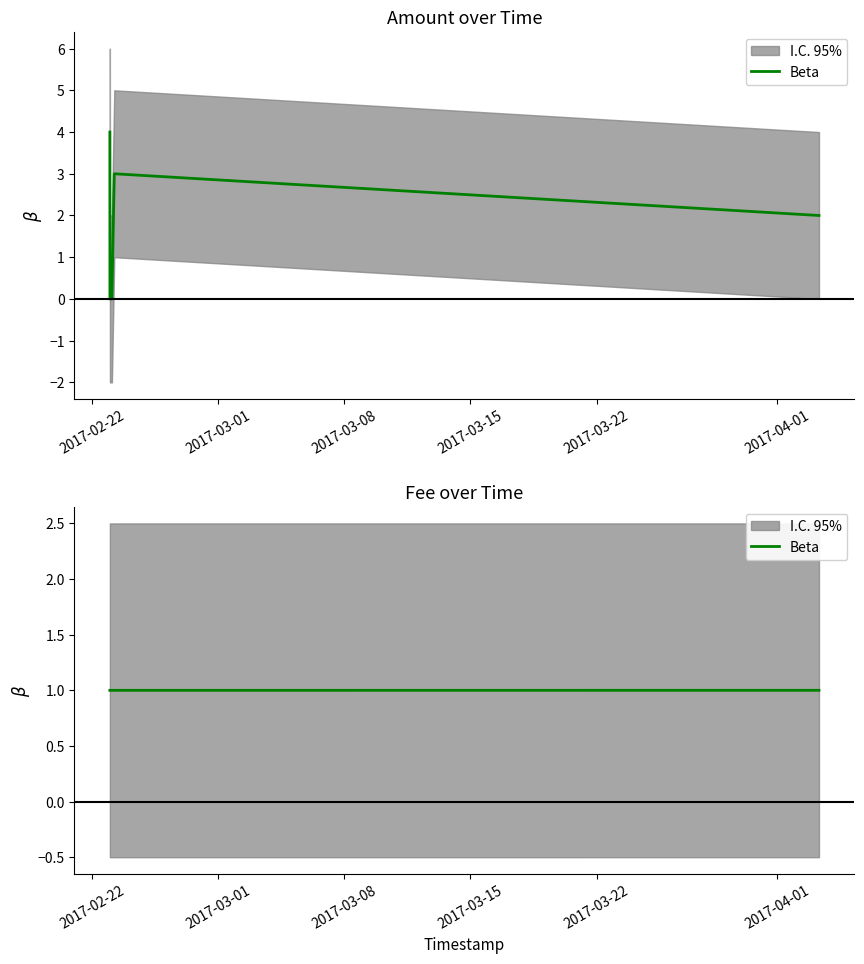

The chart shows a value of 0.5 at 2017-03-22. True or false?

False